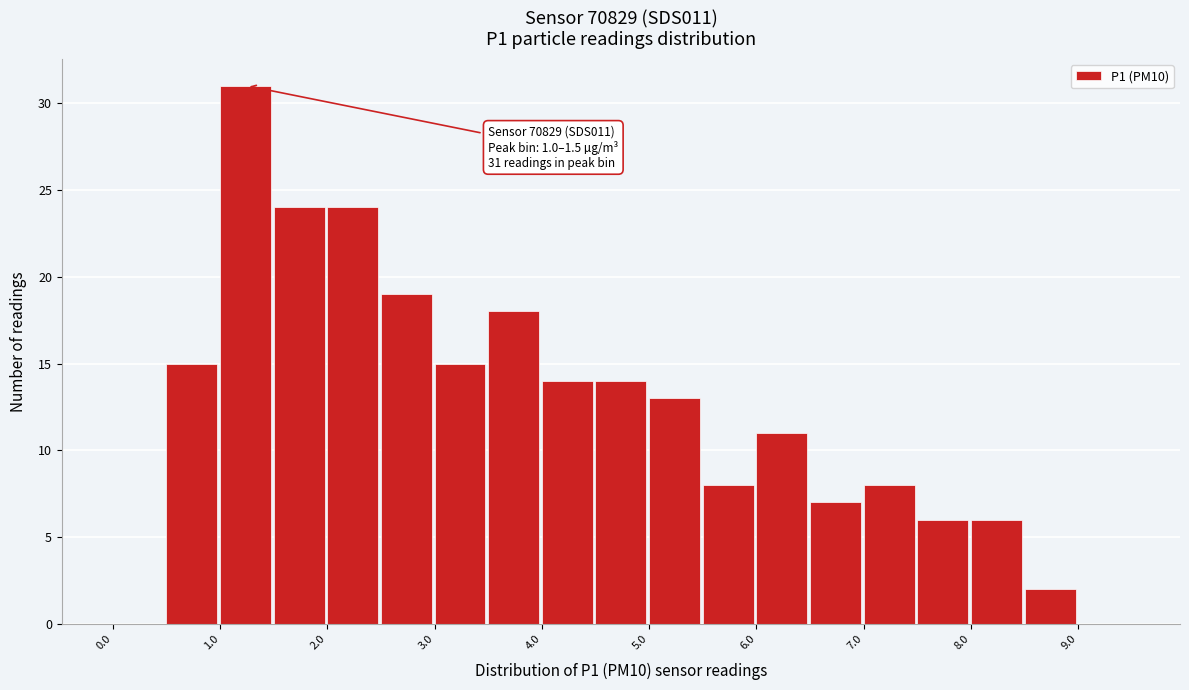

Over which range of the x-axis is the bar tallest?

1.0 to 1.5